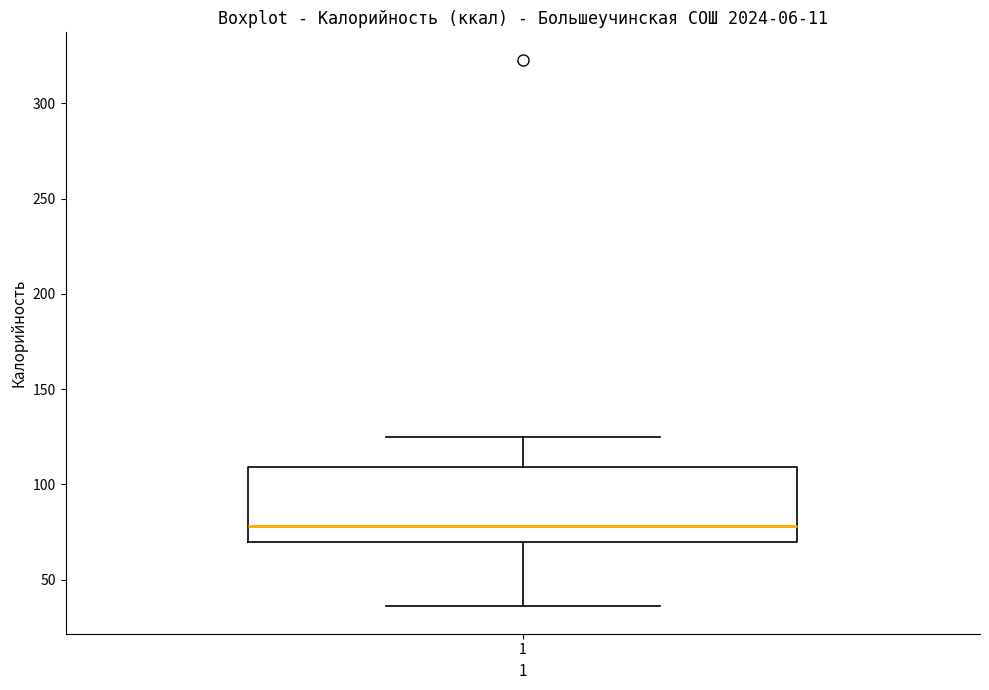

Where is the upper edge of the box at x = 1 on the y-axis? The values are not printed on the chart, so give them approximately, as read against the axis.

110